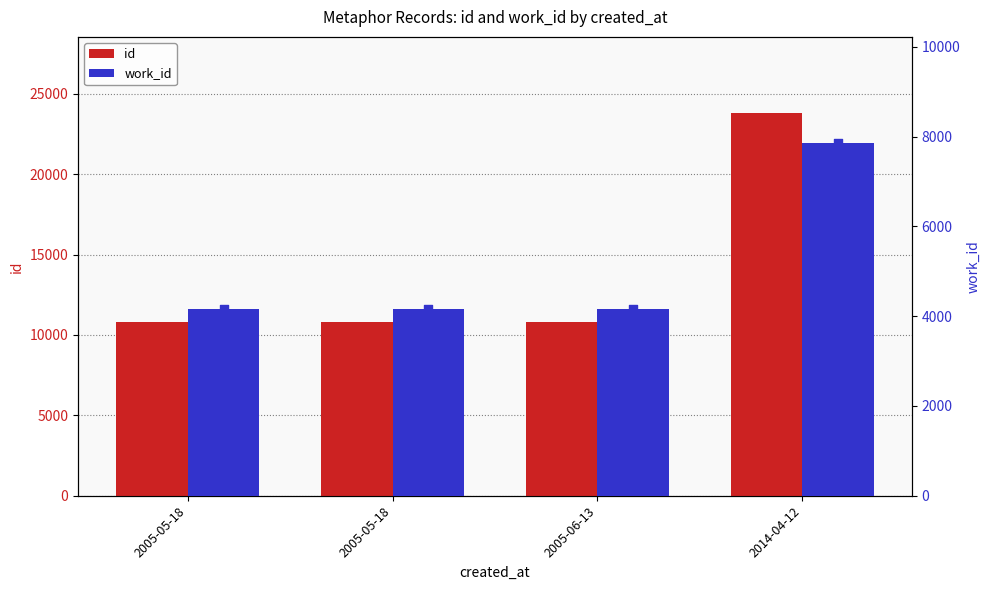

What are all the series names shown in the legend?

id, work_id